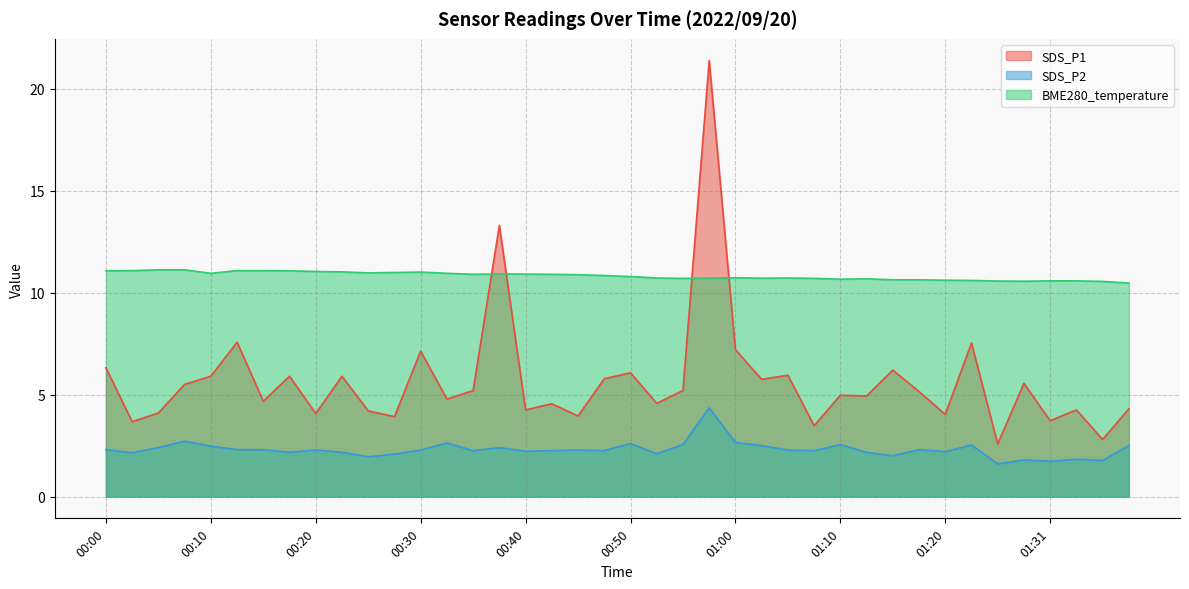

What position from the right is 00:42?

23